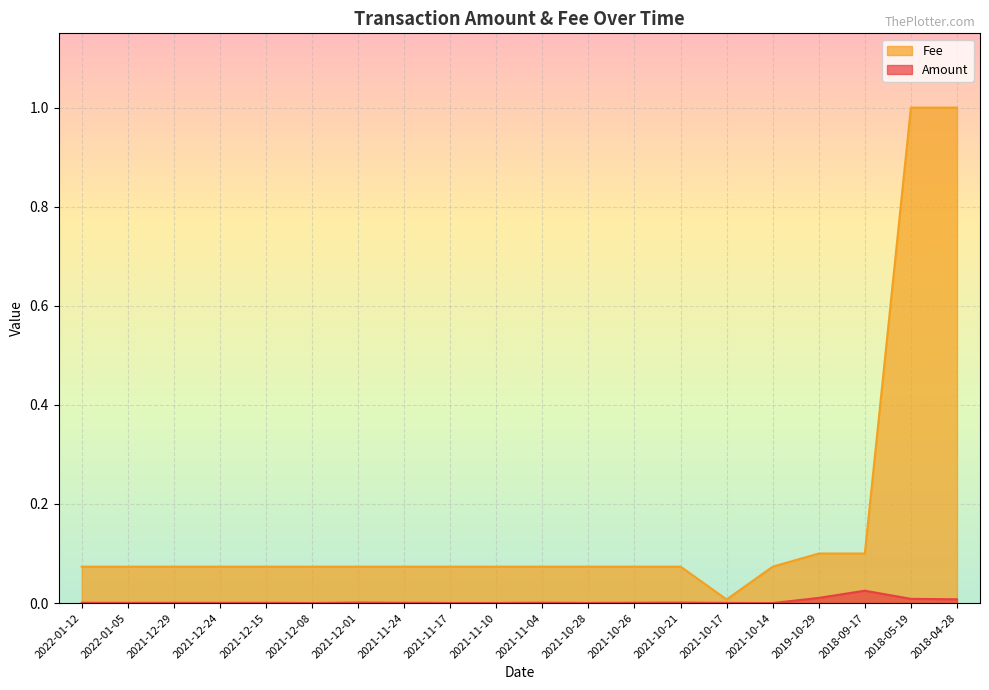

Does the chart display data point markers on the line(s)?

No